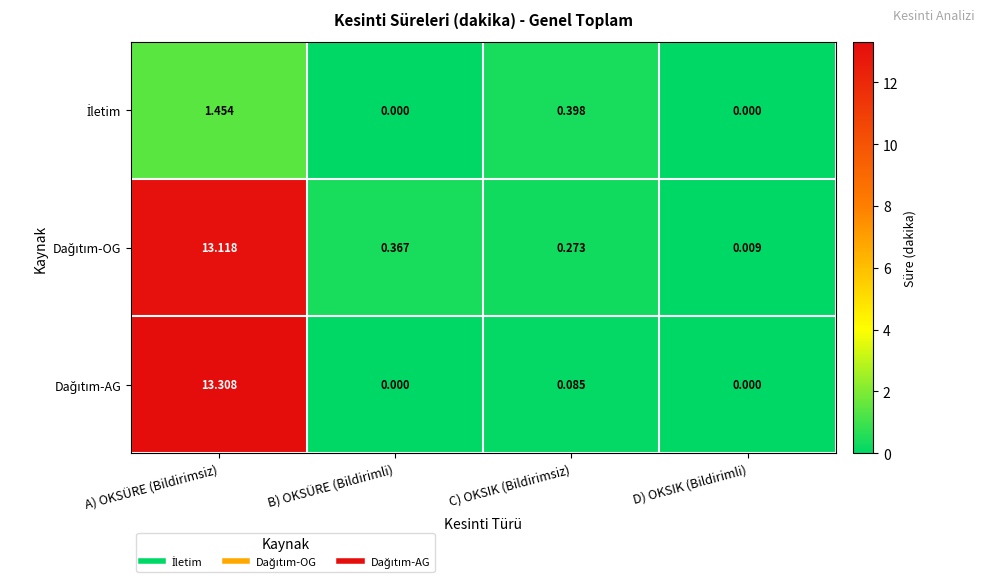

At which category is the sum across all series the highest?

A) OKSÜRE (Bildirimsiz)